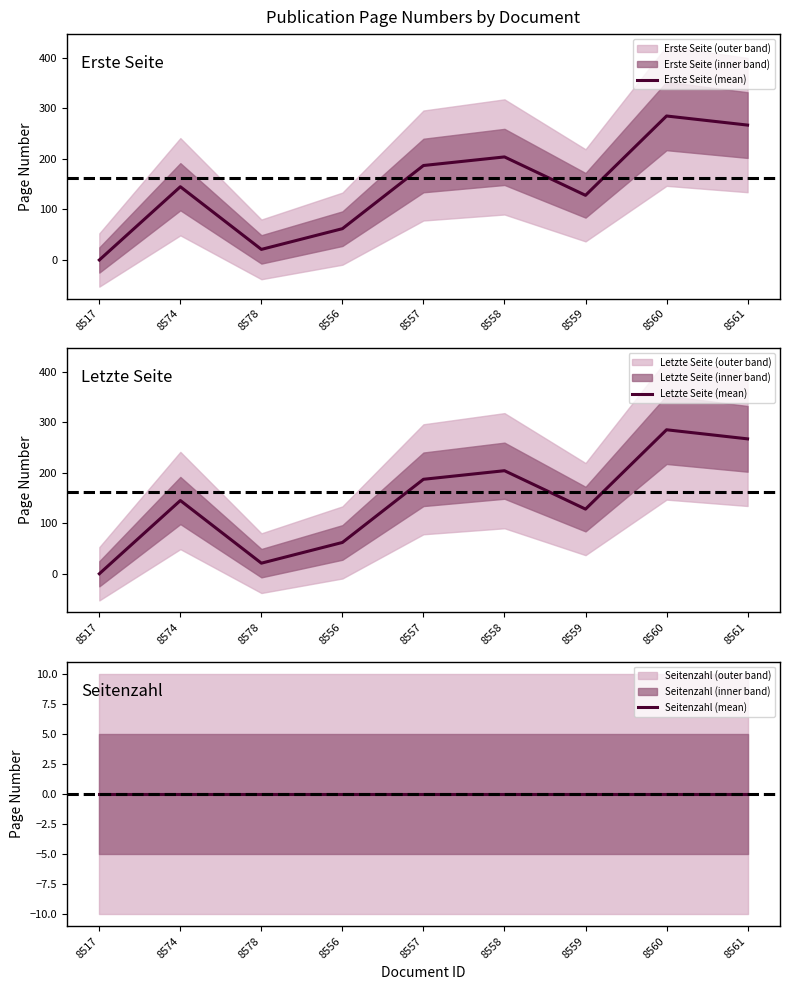

Which series has the largest total across all categories?

Erste Seite (mean)